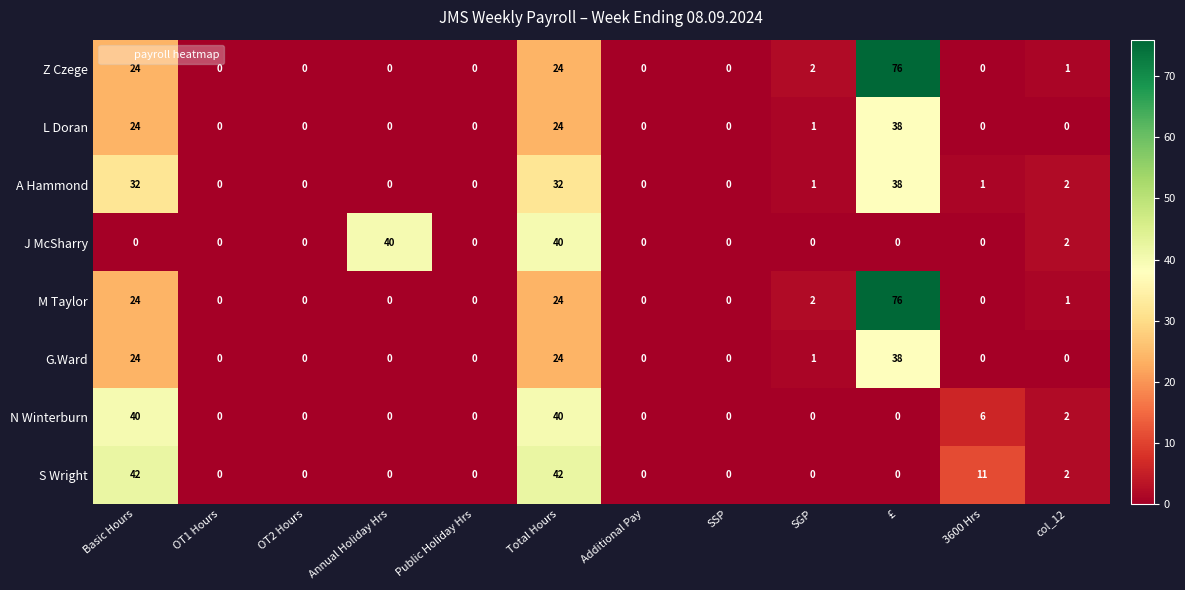

The value of G.Ward at SSP is 0. True or false?

True